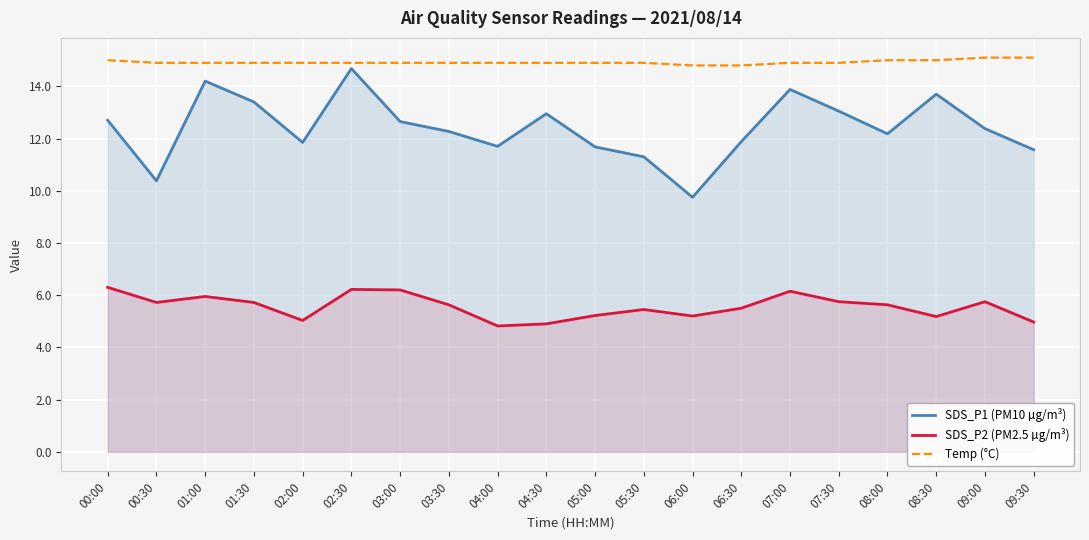

What are all the series names shown in the legend?

SDS_P1 (PM10 µg/m³), SDS_P2 (PM2.5 µg/m³), Temp (°C)